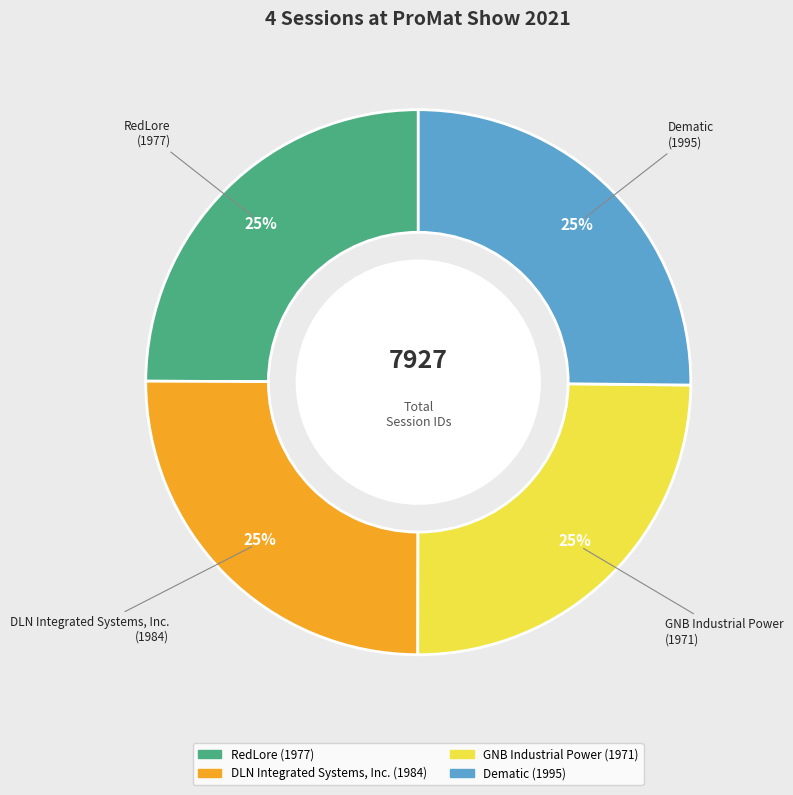

To the nearest percent, what is the combined percentage of Dematic and GNB Industrial Power?

50%